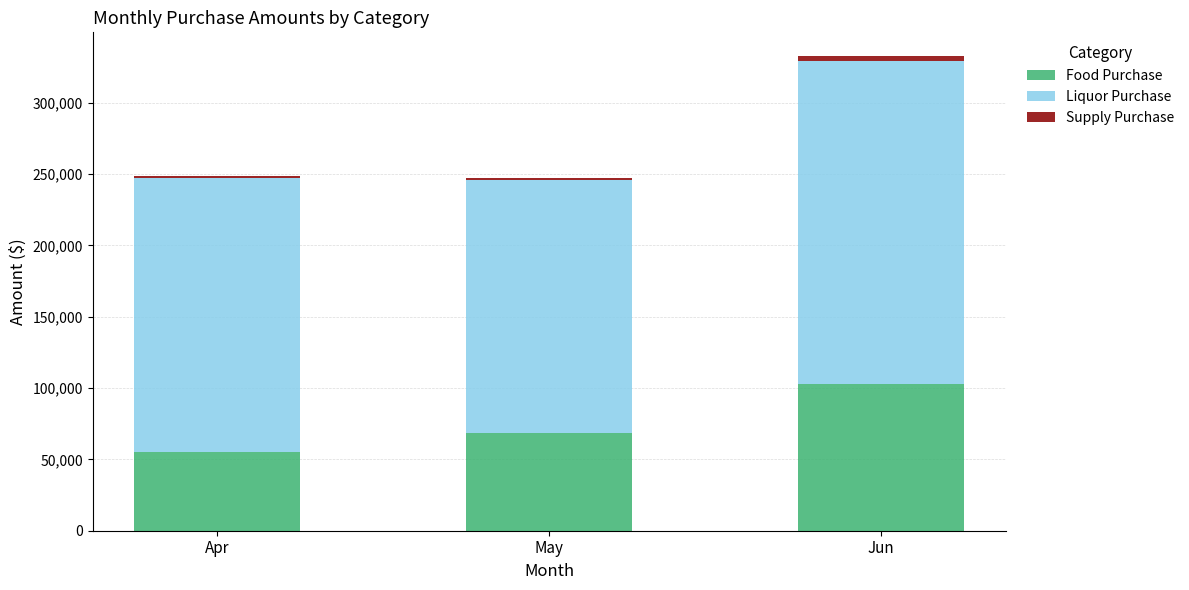

What is the difference between the maximum and minimum values in the Food Purchase series?

47563.2